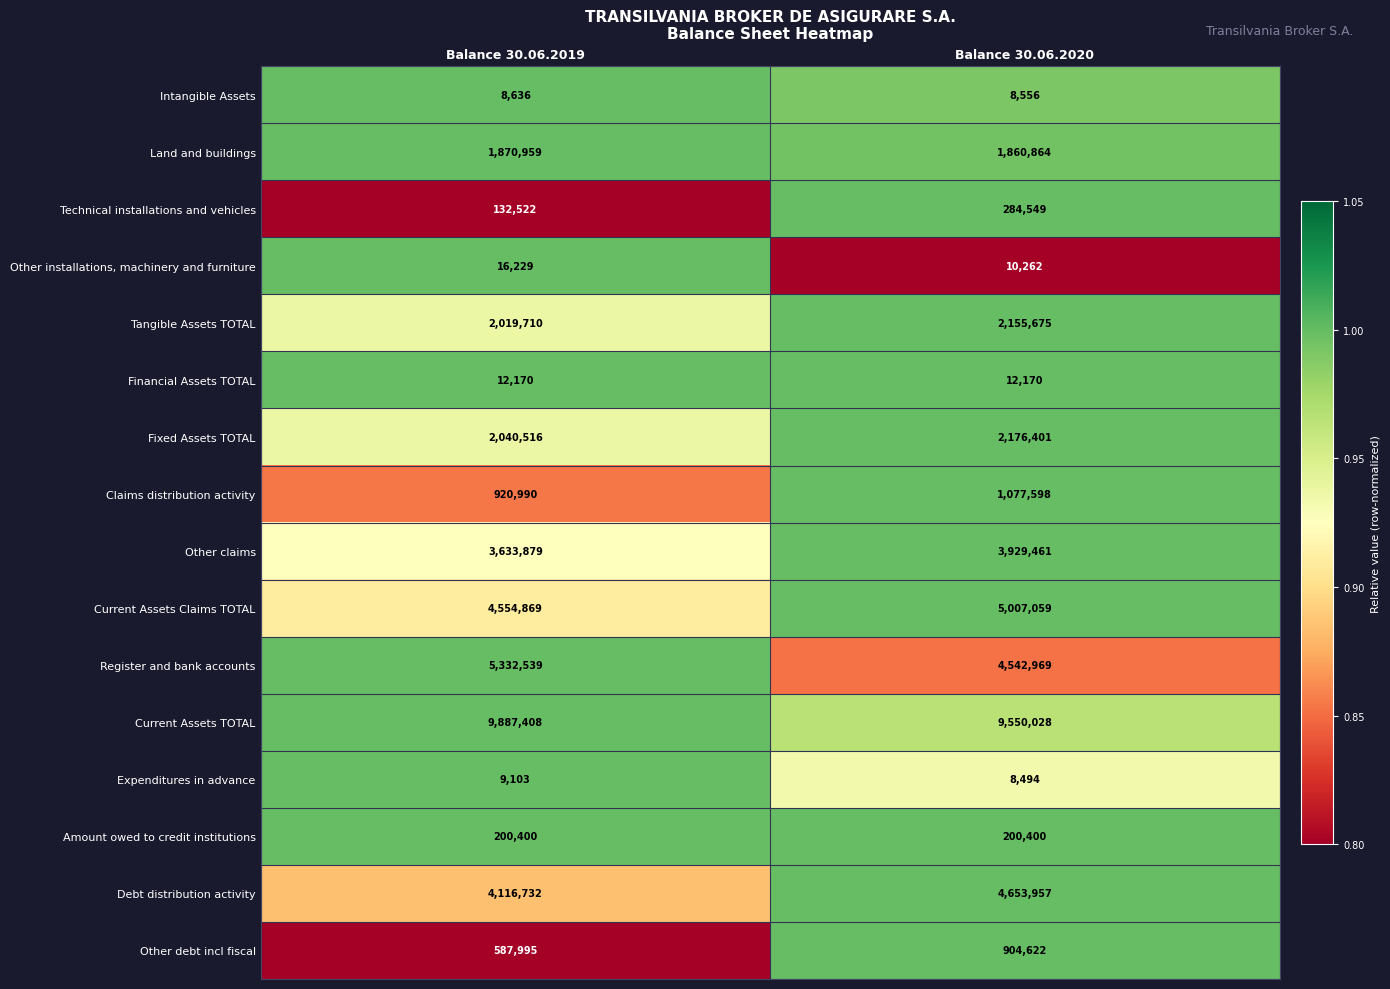

Read the Current Assets Claims TOTAL value at Balance 30.06.2020.

5007059